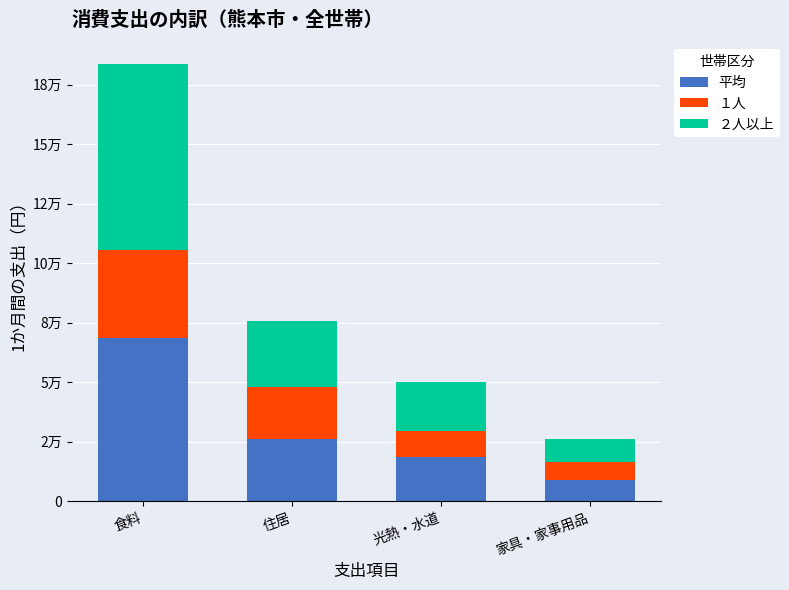

What is the difference between the second highest and minimum values in the １人 series?

14262